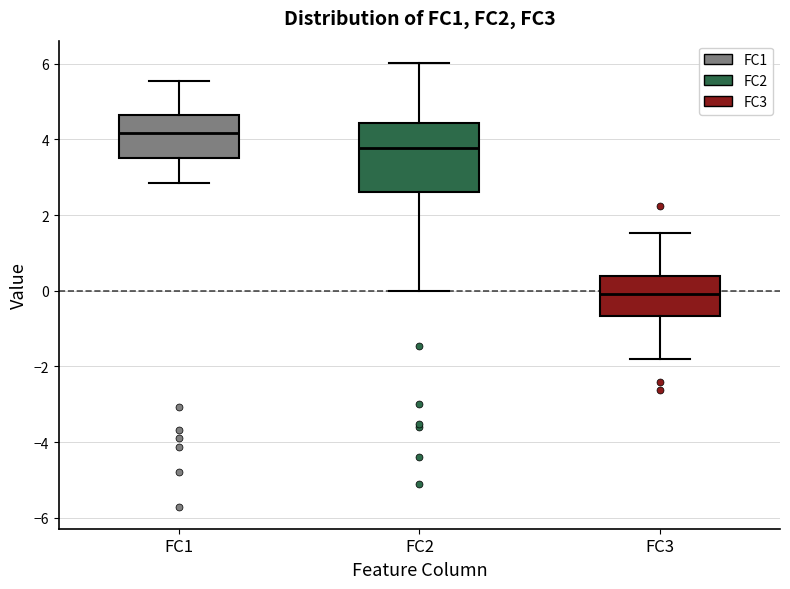

Which box is the tallest, from its lower edge to its upper edge?

FC2